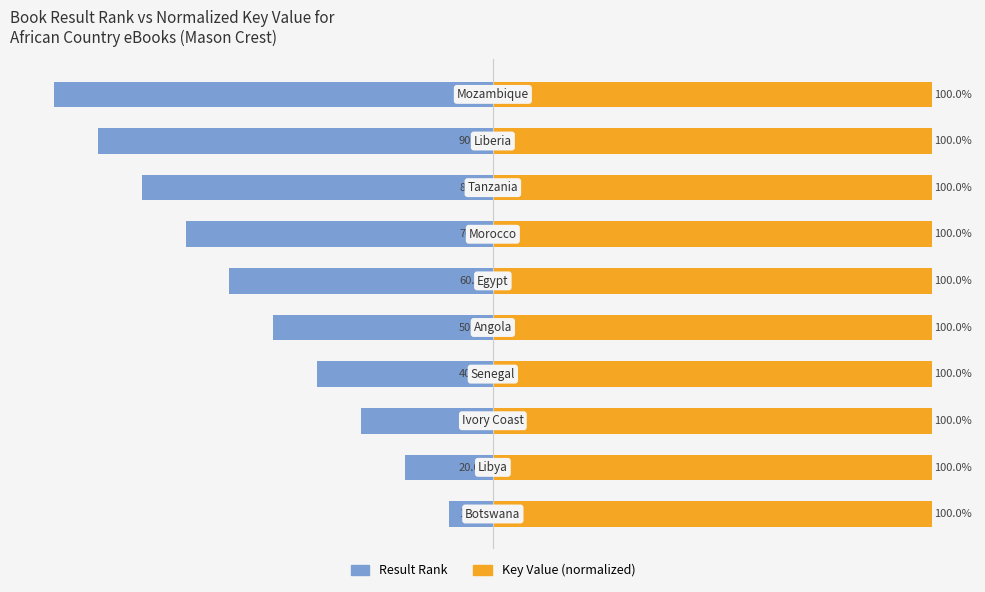

The Key Value (normalized) series shows 33.5 at 3. True or false?

False